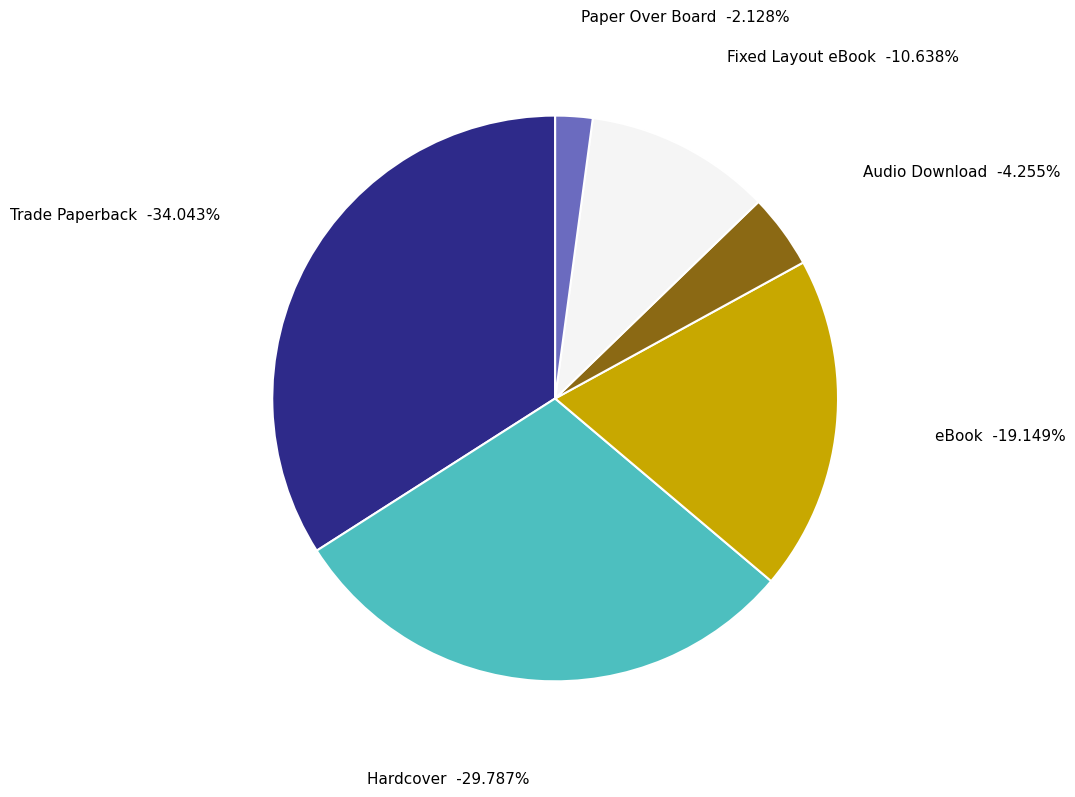

True or false: eBook accounts for 19% of the total.

True